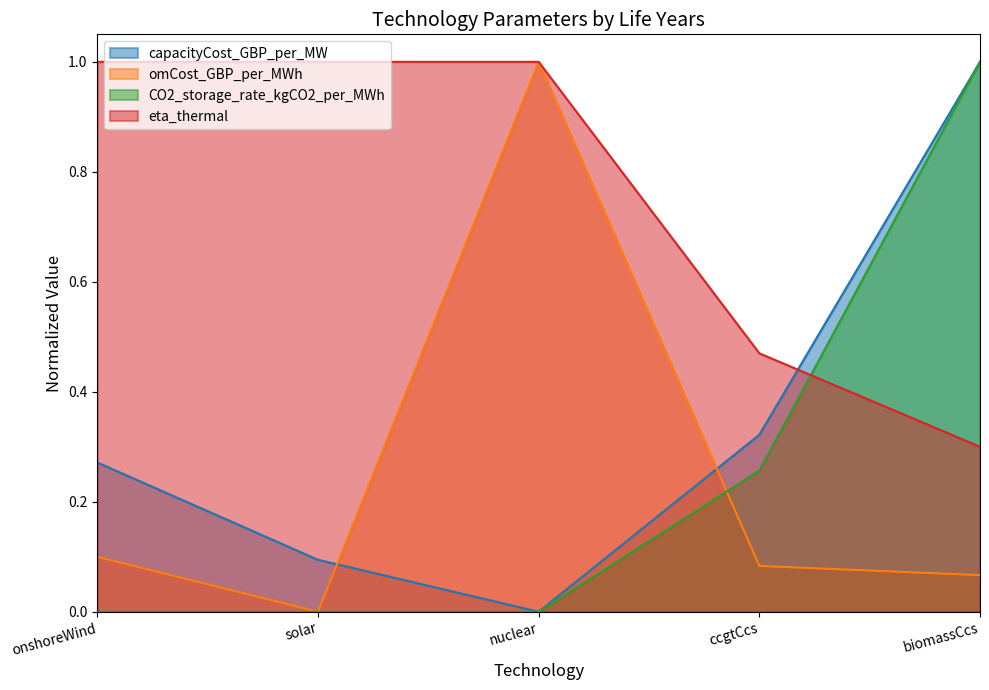

Read the capacityCost_GBP_per_MW value at onshoreWind.

0.3